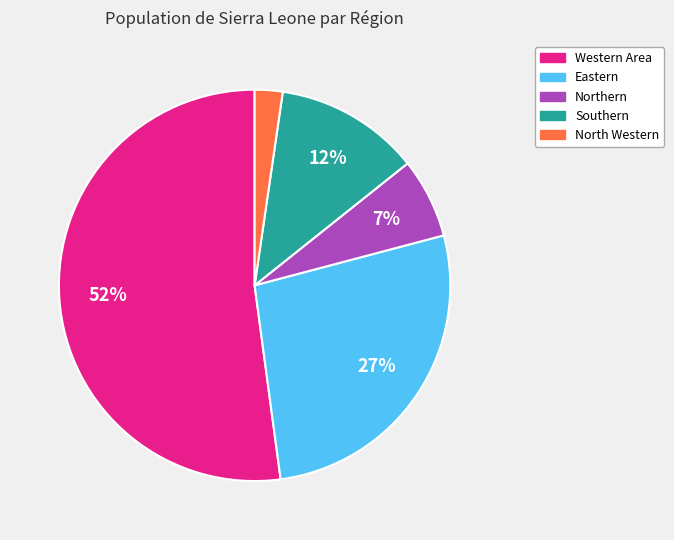

To the nearest percent, what is the difference between the largest and smallest slice percentages?

50%